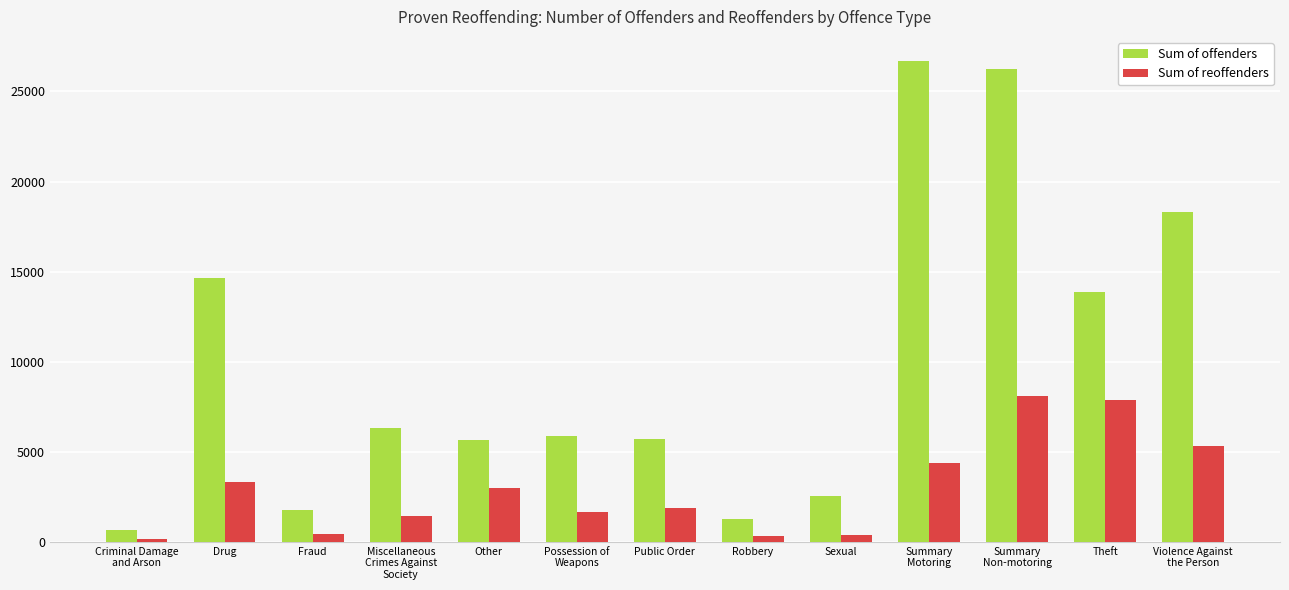

At which label is Sum of offenders closest to 13670?

Theft